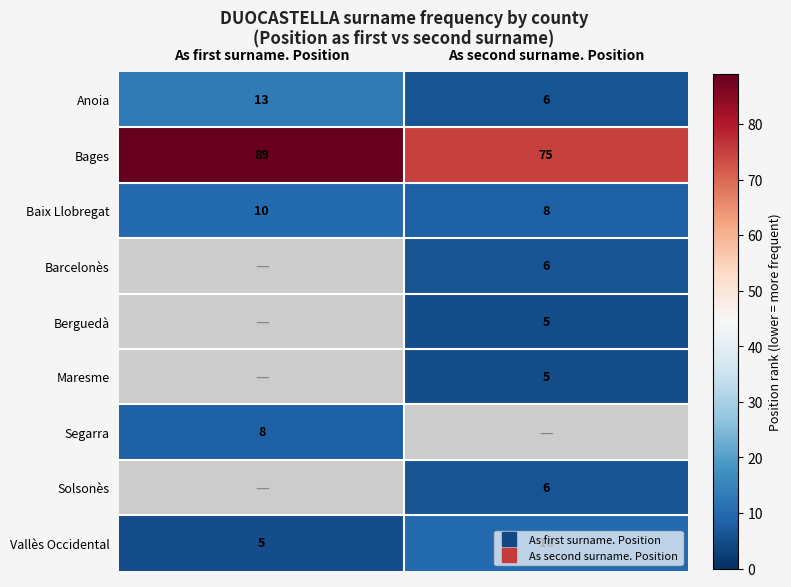

At which label is Vallès Occidental closest to 7?

As first surname. Position